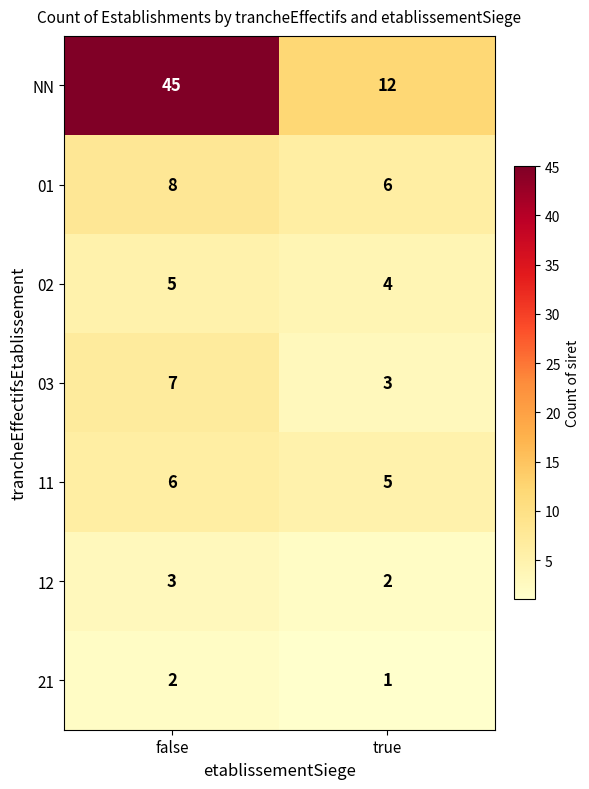

Count the number of categories in the chart.

2